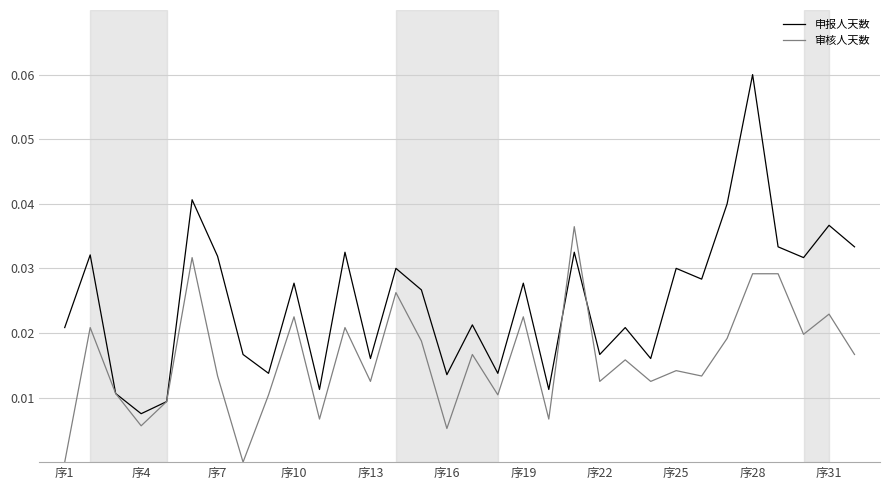

List the series in order of their peak value, lowest first.

审核人天数, 申报人天数